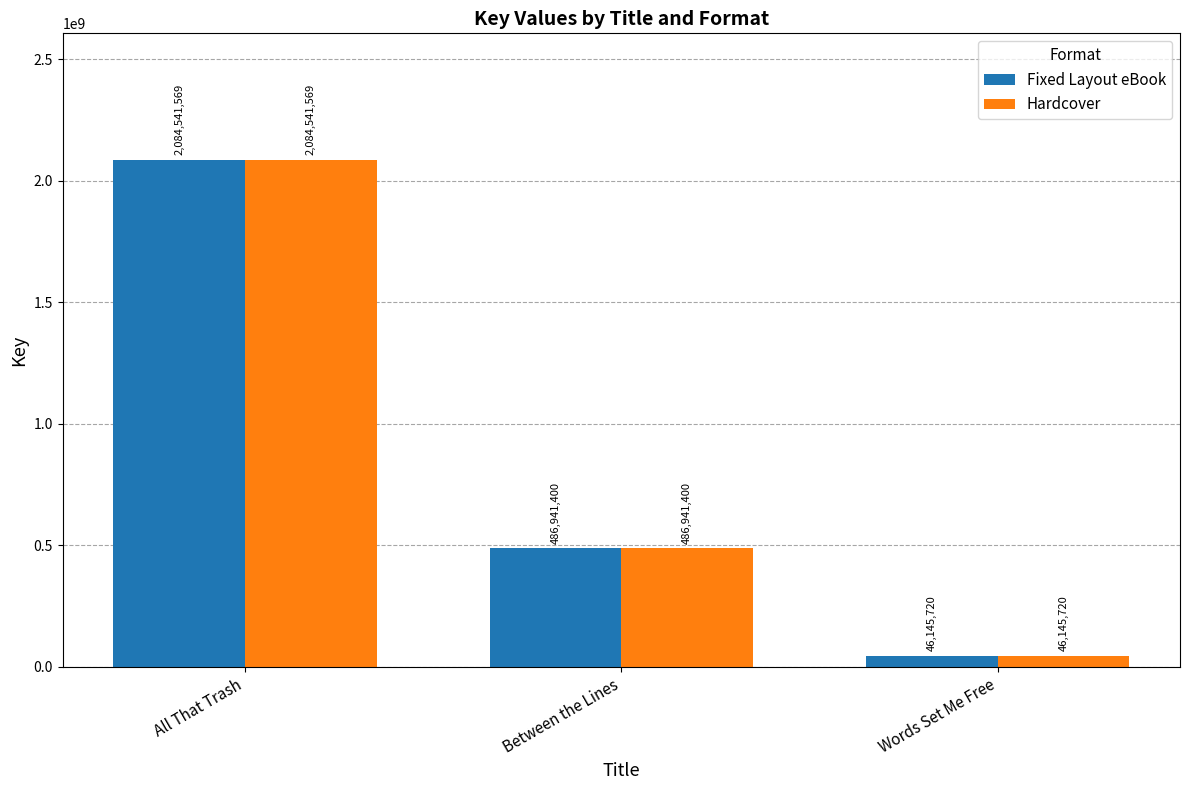

Reading left to right, transcribe all the data shown in this chart.

Fixed Layout eBook: All That Trash=2084541569	Between the Lines=486941400	Words Set Me Free=46145720
Hardcover: All That Trash=2084541569	Between the Lines=486941400	Words Set Me Free=46145720